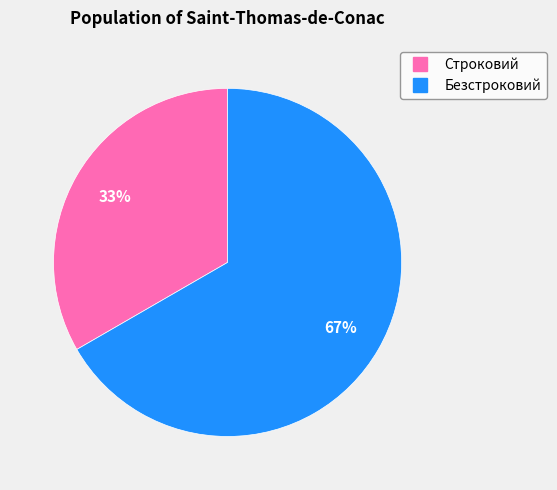

What is the ratio of the value at Безстроковий to the value at Строковий?

2.0